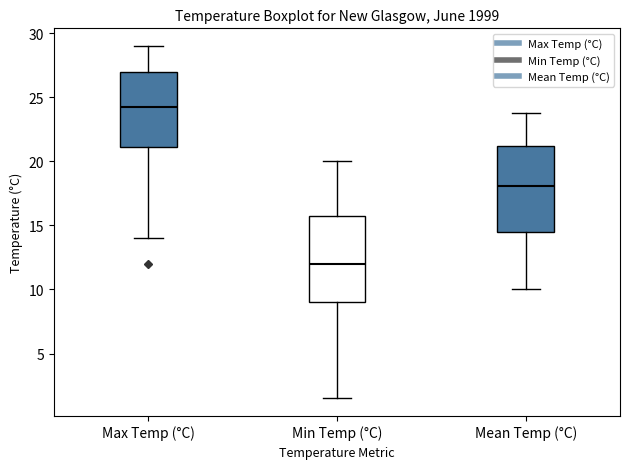

Which box has the lowest median line?

Min Temp (°C)